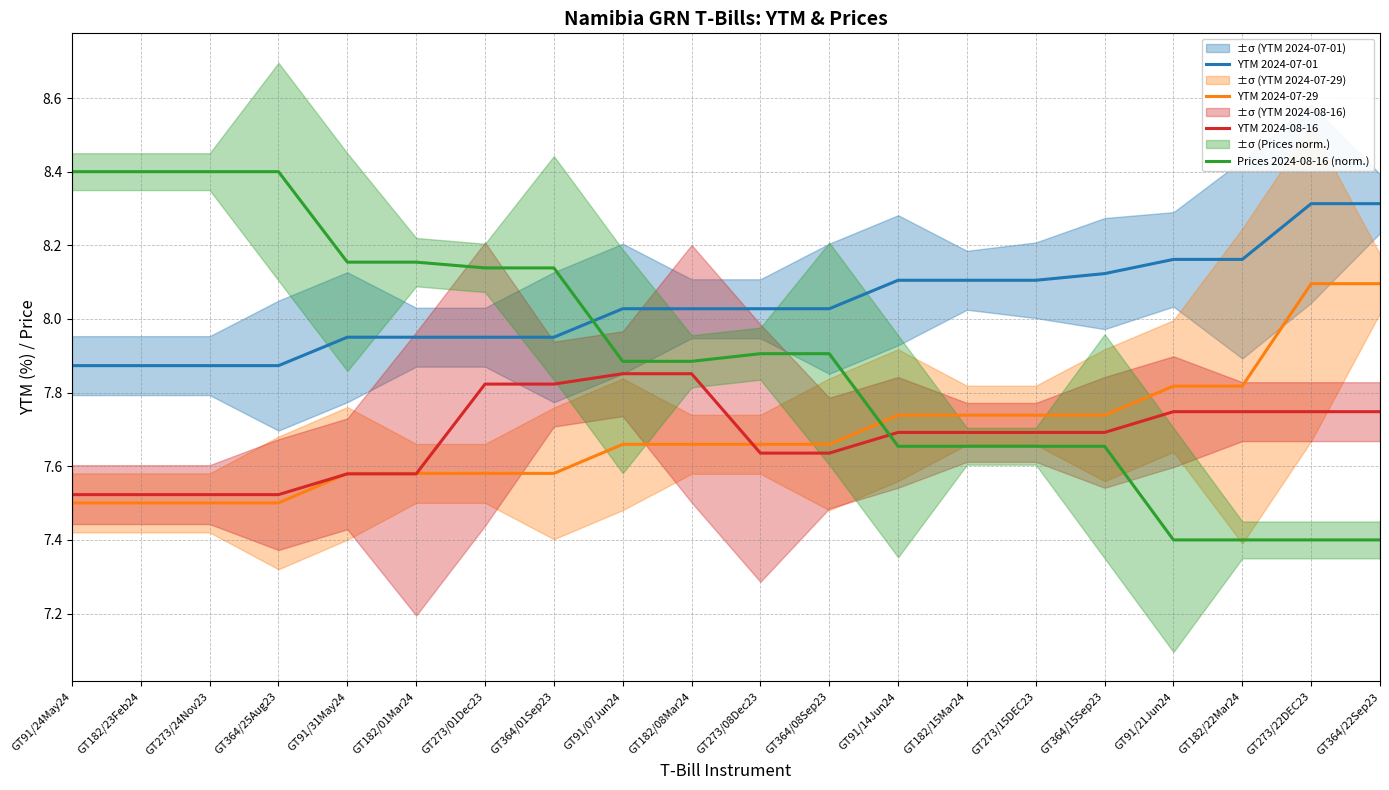

Where do Prices 2024-08-16 (norm.) and YTM 2024-07-29 first cross each other?

GT364/08Sep23 and GT91/14Jun24